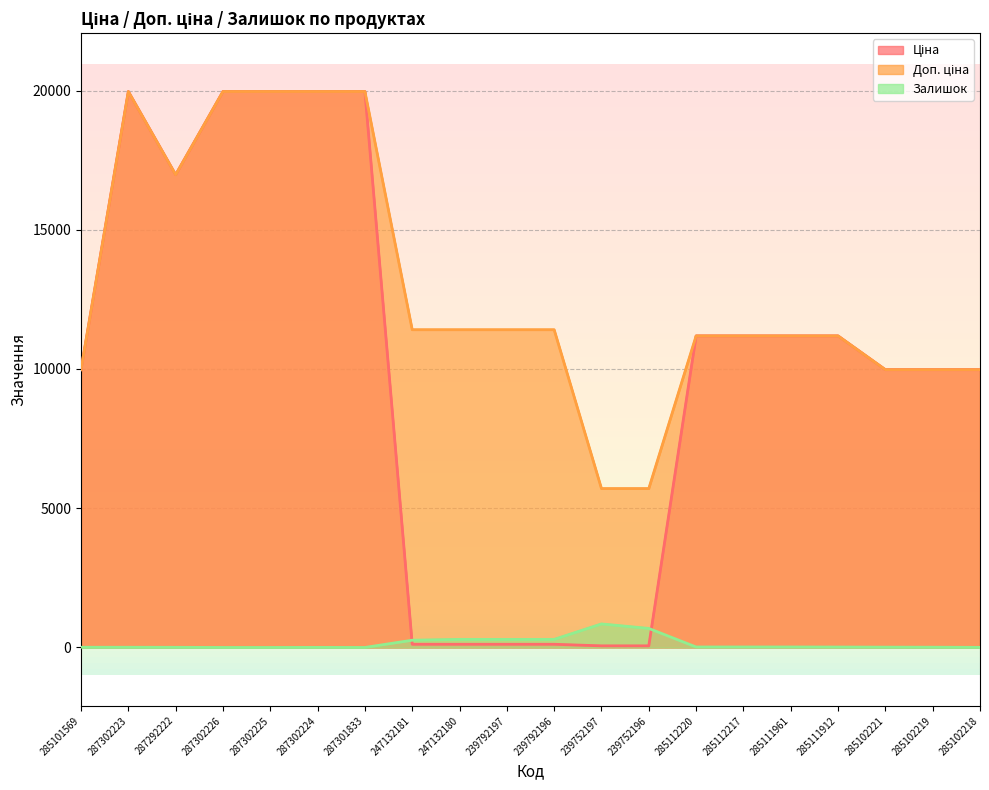

Reading right to left, what are all the values shown in this chart?

Ціна: 285102218=9975.0	285102219=9975.0	285102221=9975.0	285111912=11188.2	285111961=11188.2	285112217=11188.2	285112220=11188.2	239752196=57.0	239752197=57.0	239792196=114.1	239792197=114.1	247132180=114.1	247132181=114.1	287301833=19964.2	287302224=19964.2	287302225=19964.2	287302226=19964.2	287292222=16976.3	287302223=19964.2	285101569=9975.0
Доп. ціна: 285102218=9975.0	285102219=9975.0	285102221=9975.0	285111912=11188.2	285111961=11188.2	285112217=11188.2	285112220=11188.2	239752196=5705.0	239752197=5705.0	239792196=11410.0	239792197=11410.0	247132180=11410.0	247132181=11410.0	287301833=19964.2	287302224=19964.2	287302225=19964.2	287302226=19964.2	287292222=16976.3	287302223=19964.2	285101569=9975.0
Залишок: 285102218=3.0	285102219=9.0	285102221=11.0	285111912=15.0	285111961=17.0	285112217=17.0	285112220=17.0	239752196=683.0	239752197=845.0	239792196=290.0	239792197=289.0	247132180=290.0	247132181=260.0	287301833=0.0	287302224=3.0	287302225=0.0	287302226=0.0	287292222=5.0	287302223=7.0	285101569=7.0